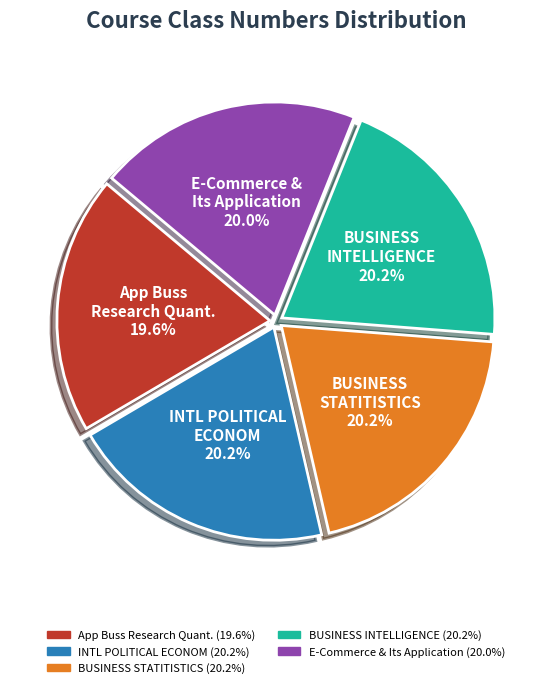

Is there a majority slice in this chart?

No